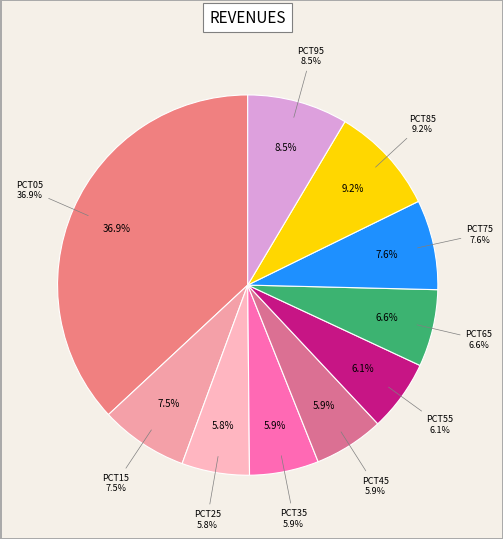

The pct65 slice represents 7% of the pie. True or false?

True